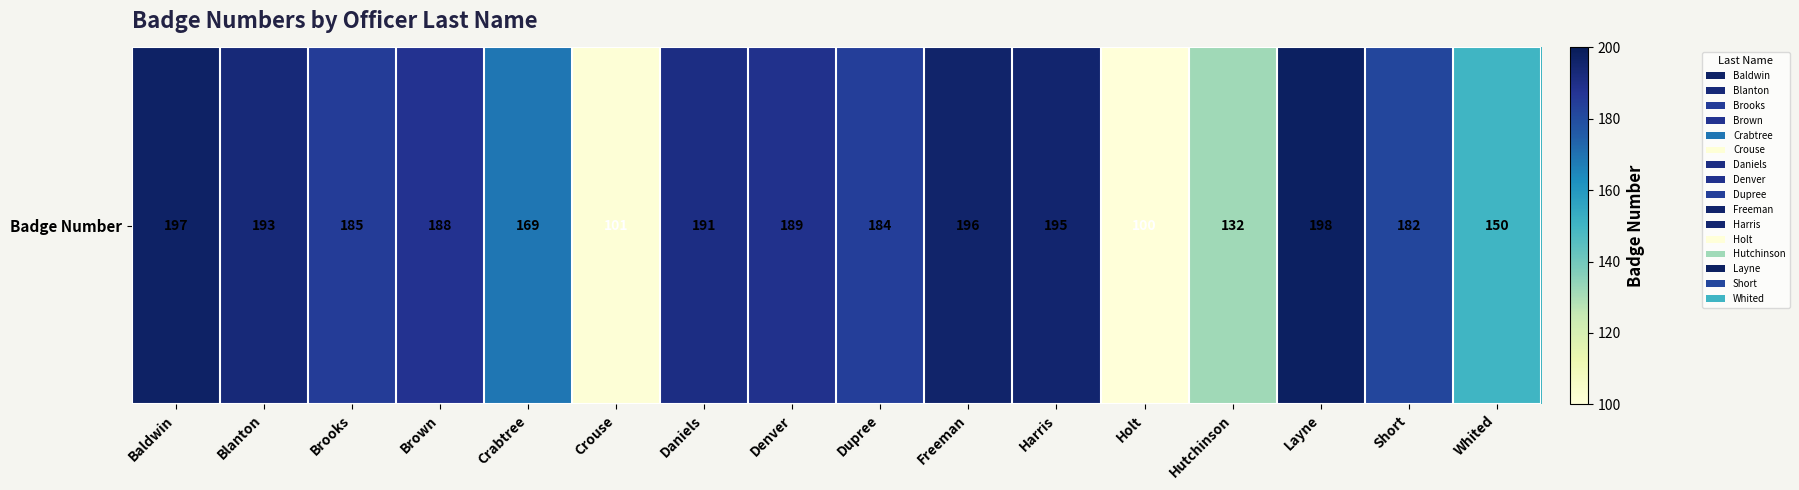

Is it true that the value at Layne is 198?

True